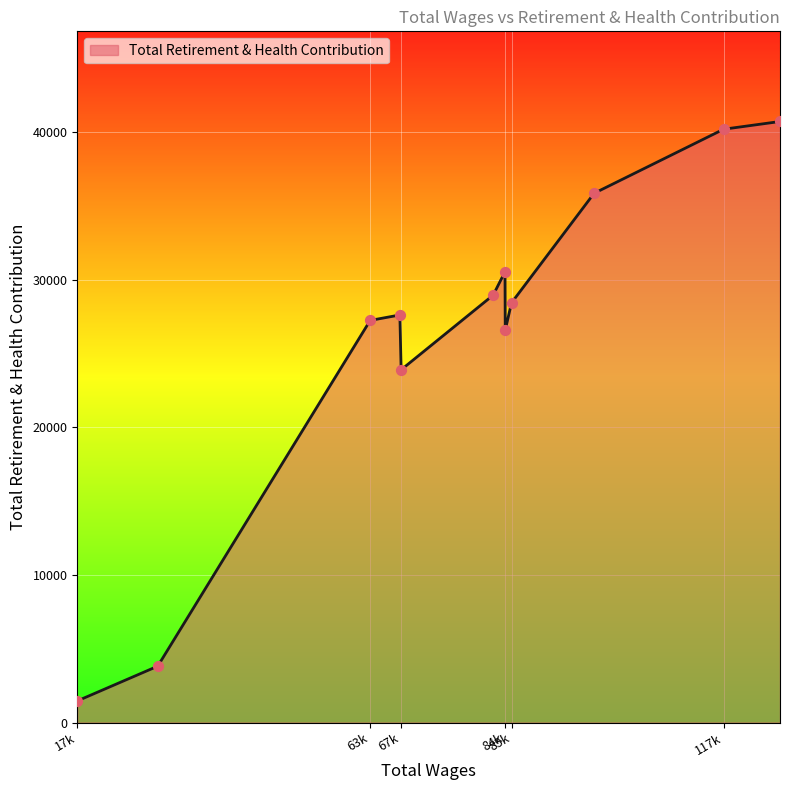

What is the difference between the maximum and minimum values?

39249